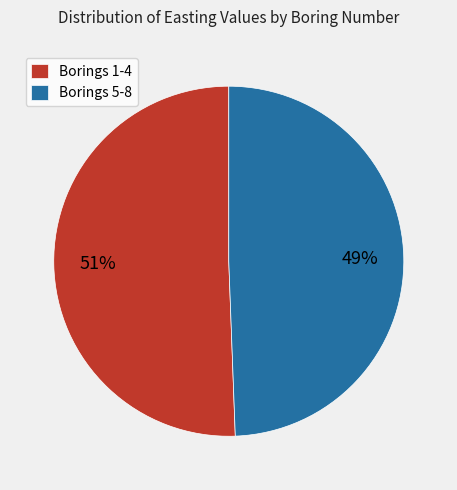

How many segments does this pie chart have?

2